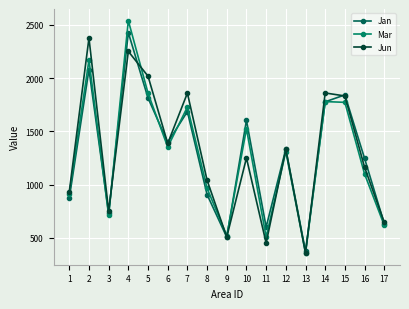

What is the highest value of the Jan series?

2428